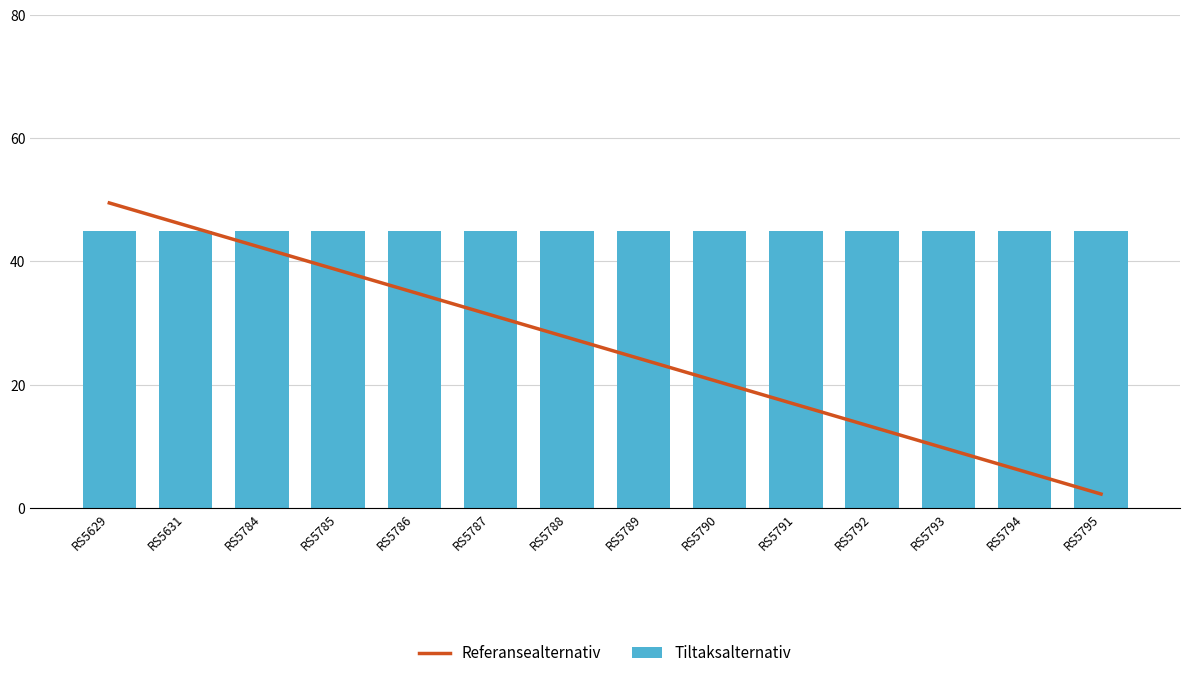

Which series has the largest range (max minus min)?

Referansealternativ